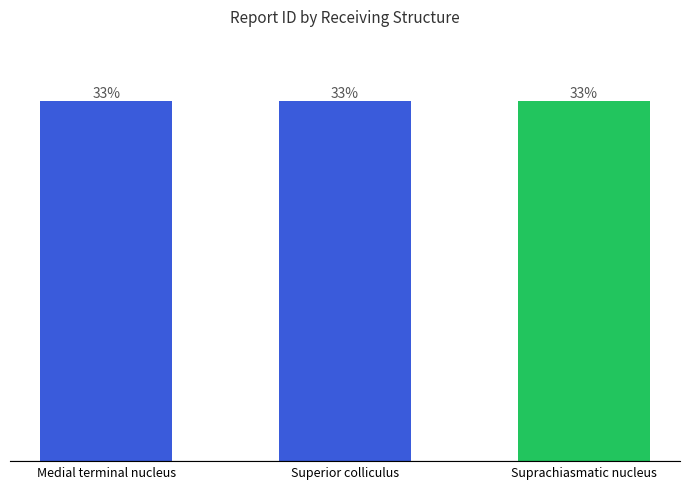

Which label corresponds to the smallest value in the chart?

Medial terminal nucleus